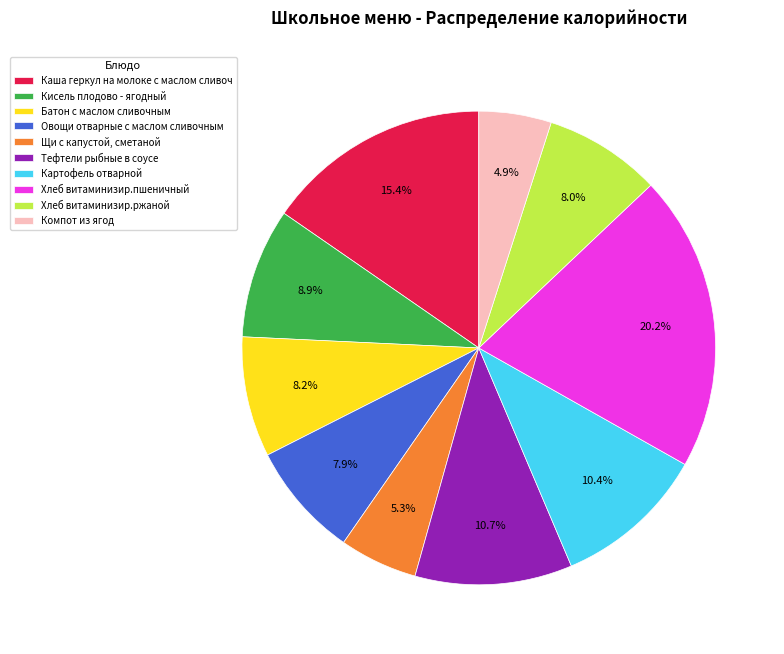

Do Батон с маслом сливочным and Хлеб витаминизир.ржаной together represent more than half of the pie?

No